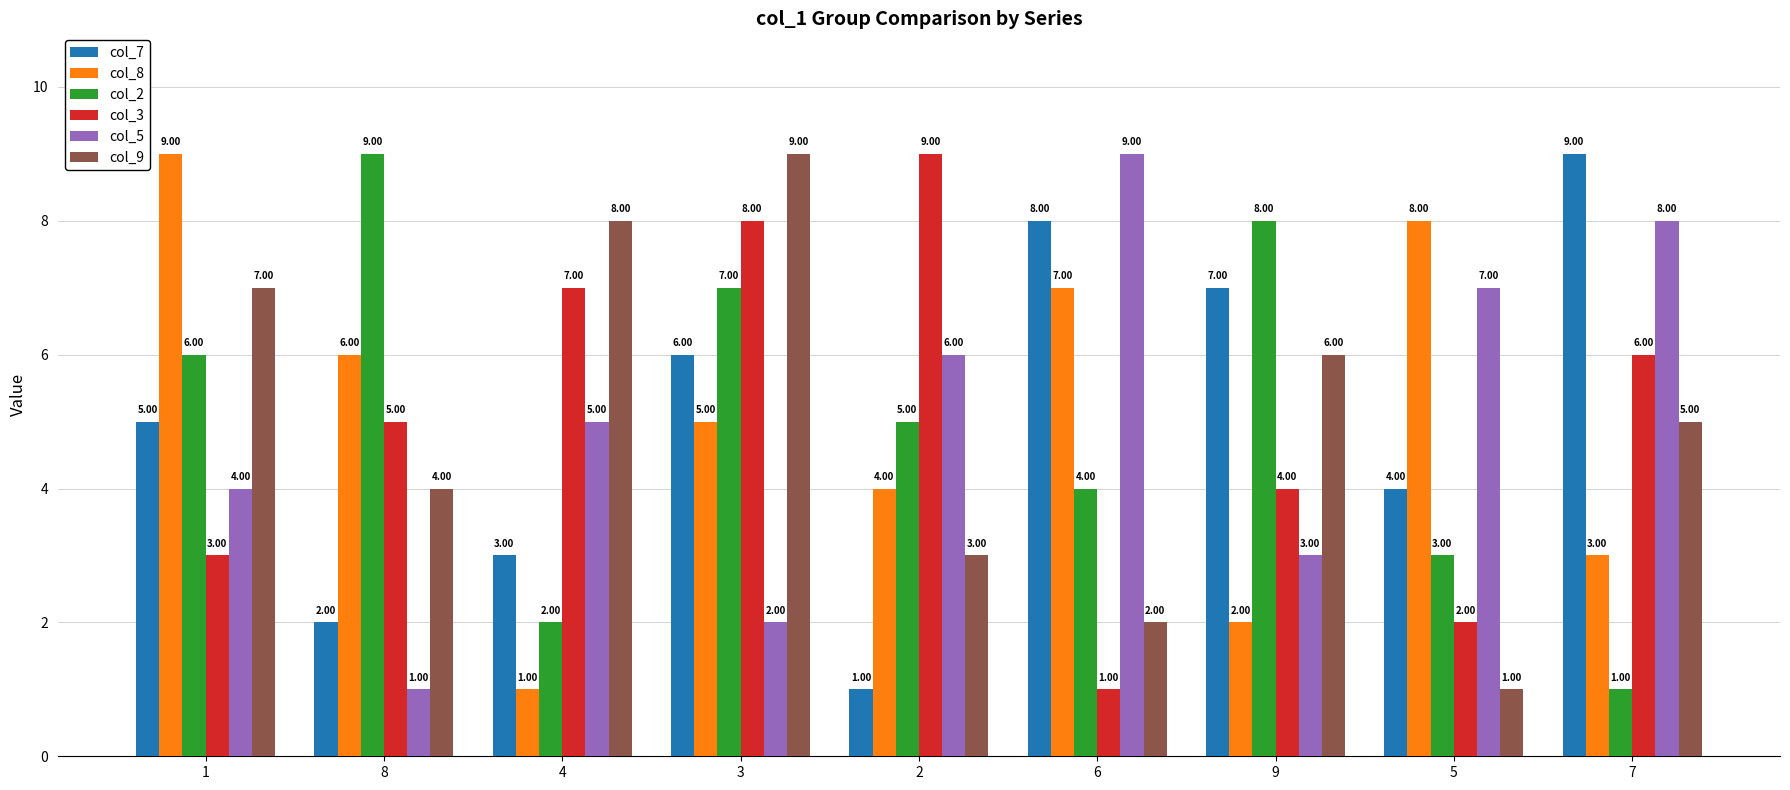

What is the sum of the col_8 values at 9 and 5?

10